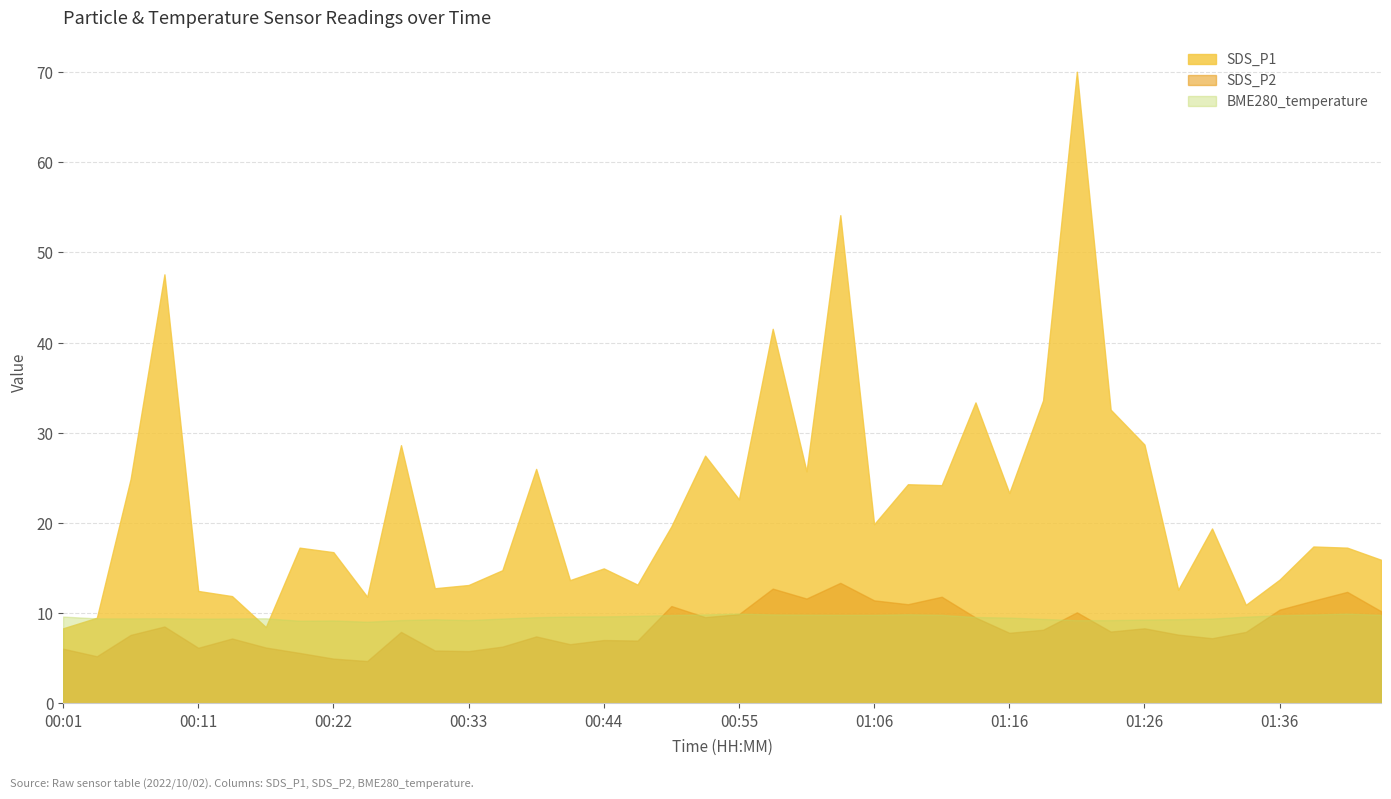

Which series has the widest spread of values?

SDS_P1